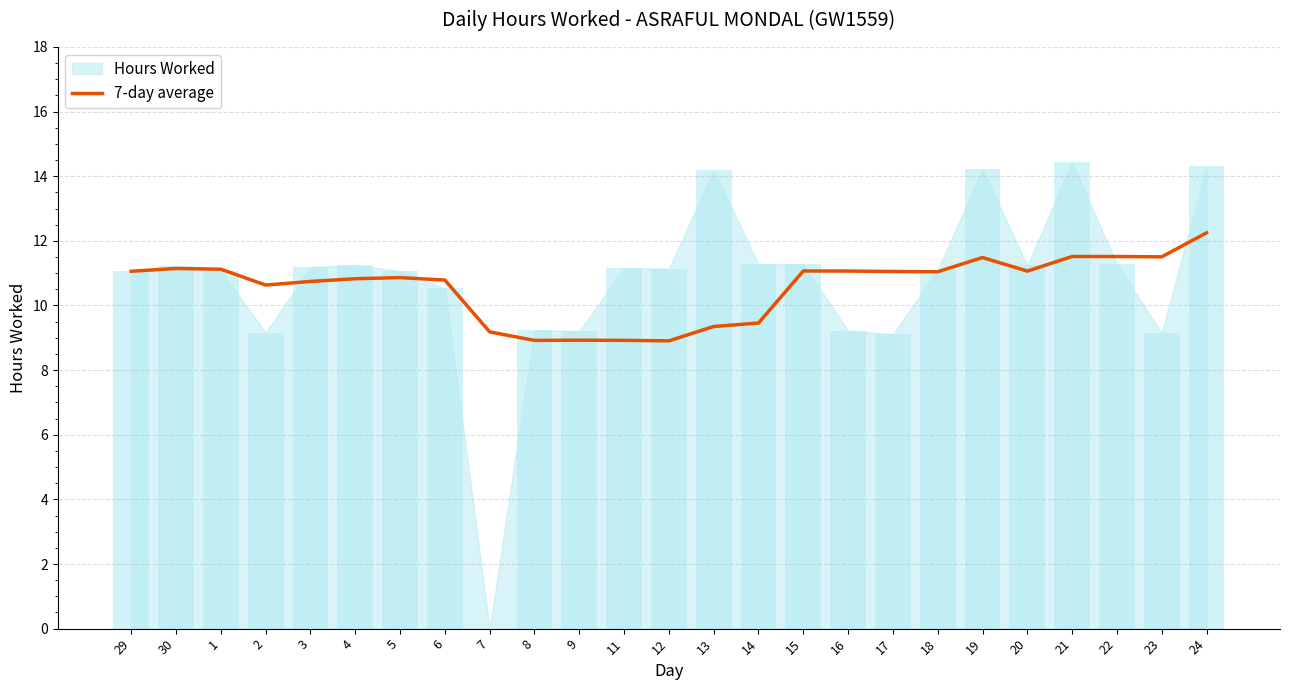

Reading right to left, what are all the values shown in this chart?

24=12.2	23=11.5	22=11.5	21=11.5	20=11.1	19=11.5	18=11.0	17=11.1	16=11.1	15=11.1	14=9.5	13=9.3	12=8.9	11=8.9	9=8.9	8=8.9	7=9.2	6=10.8	5=10.9	4=10.8	3=10.7	2=10.6	1=11.1	30=11.1	29=11.1